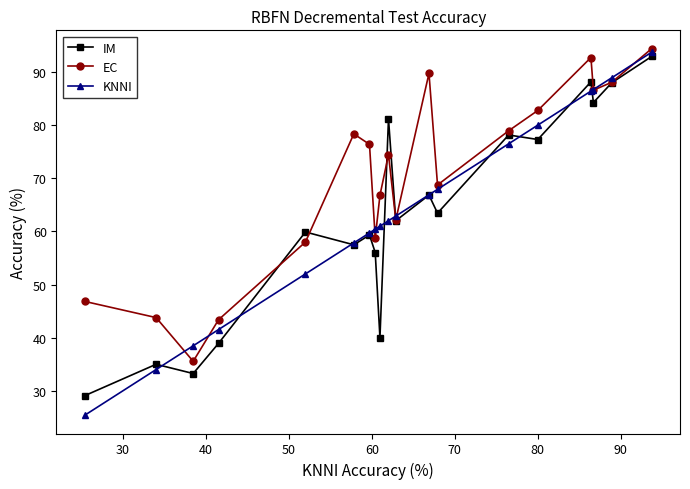

Which series has the largest range (max minus min)?

KNNI